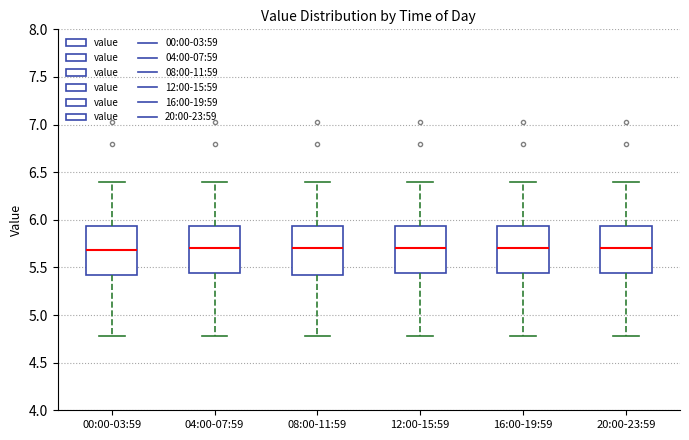

Reading left to right, transcribe this box plot: for each box, give where its median line is, the range the box spans, and where its two whiskers end, as read against the y-axis. The values are not printed on the chart, so give them approximately, as read against the axis.

00:00-03:59: median 5.70, box 5.40 to 5.95, whiskers 4.80 to 6.40
04:00-07:59: median 5.70, box 5.45 to 5.95, whiskers 4.80 to 6.40
08:00-11:59: median 5.70, box 5.40 to 5.95, whiskers 4.80 to 6.40
12:00-15:59: median 5.70, box 5.45 to 5.95, whiskers 4.80 to 6.40
16:00-19:59: median 5.70, box 5.45 to 5.95, whiskers 4.80 to 6.40
20:00-23:59: median 5.70, box 5.45 to 5.95, whiskers 4.80 to 6.40